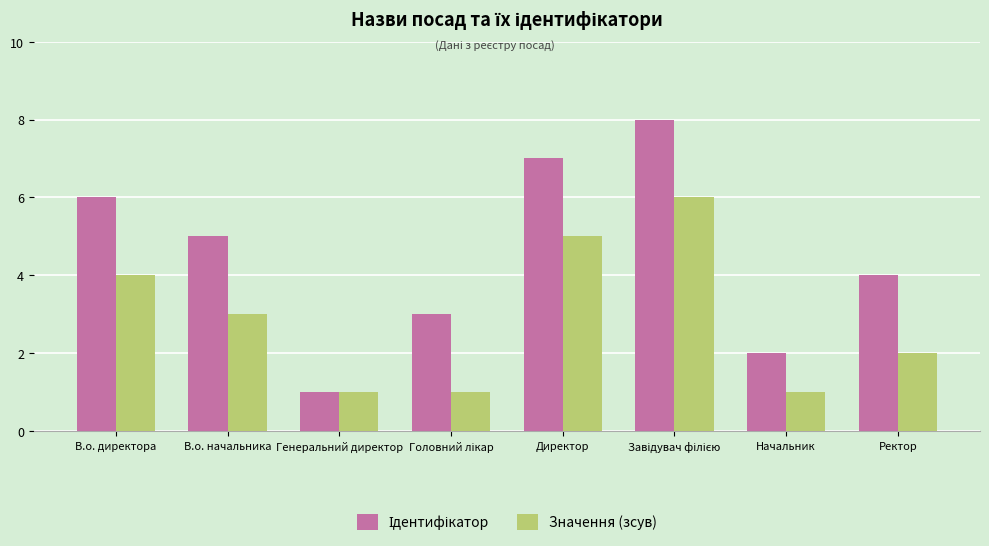

The Значення (зсув) series shows 2 at В.о. директора. True or false?

False